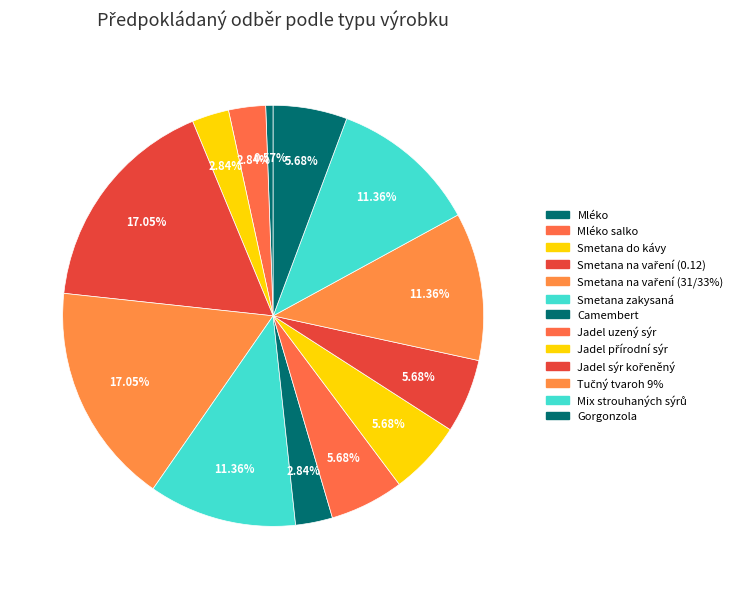

To the nearest percent, what is the combined percentage of Gorgonzola and Smetana do kávy?

9%